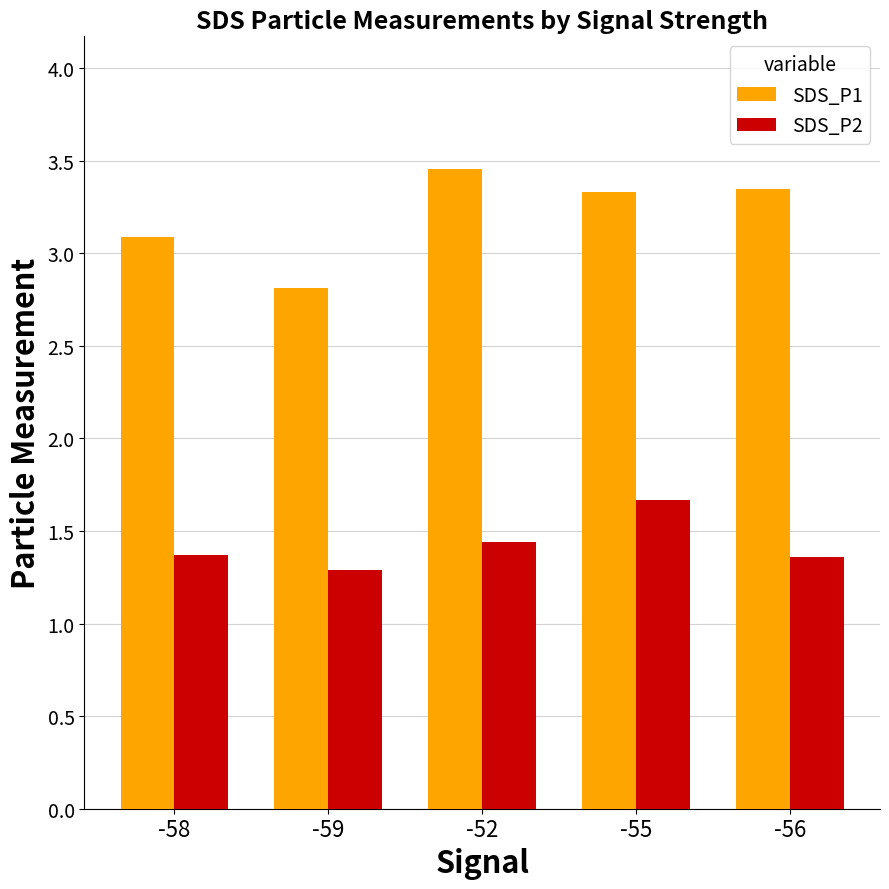

What is the average value of the SDS_P1 series?

3.2